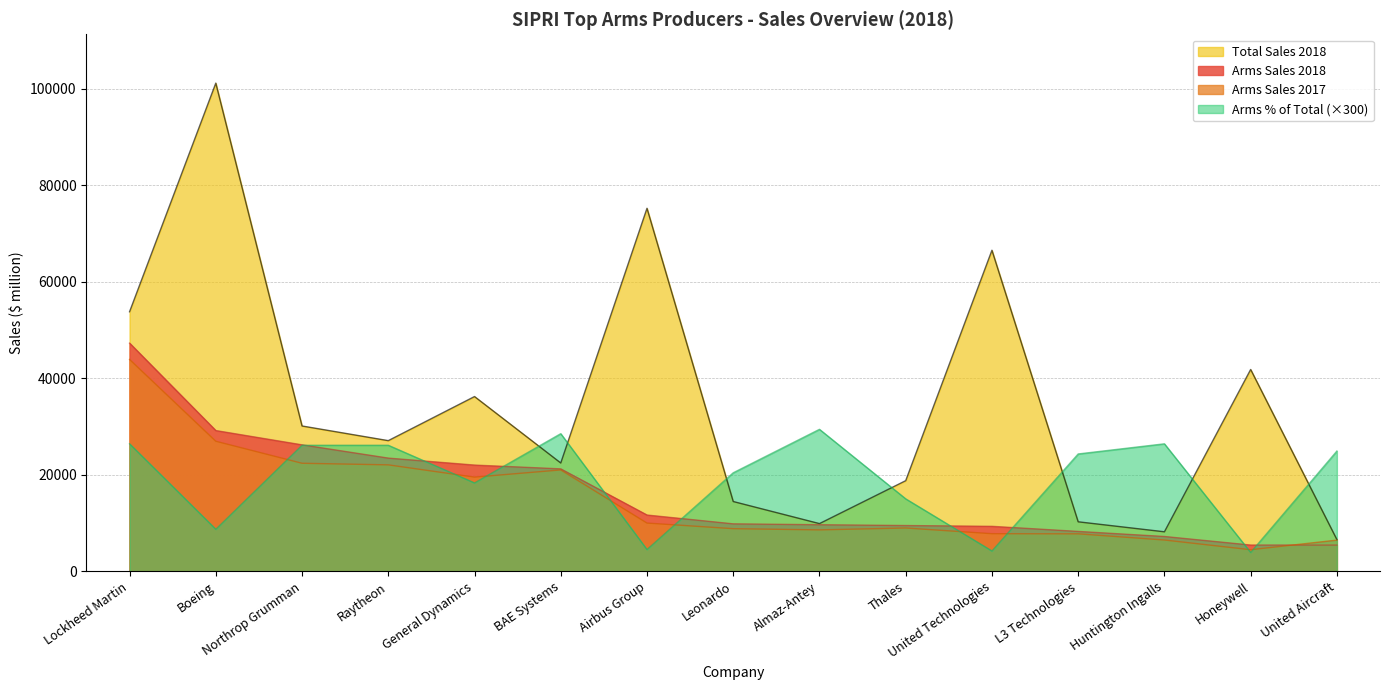

True or false: Arms Sales 2018 and Total Sales 2018 intersect in this chart.

False